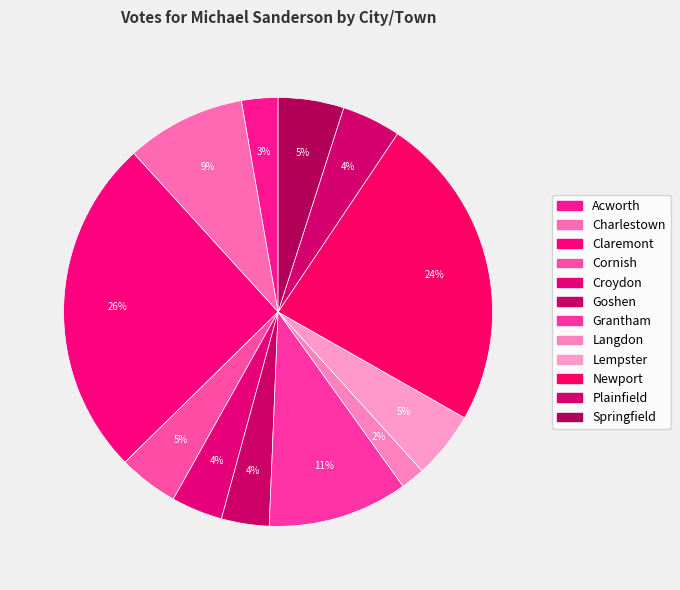

To the nearest percent, what portion does Acworth represent?

3%